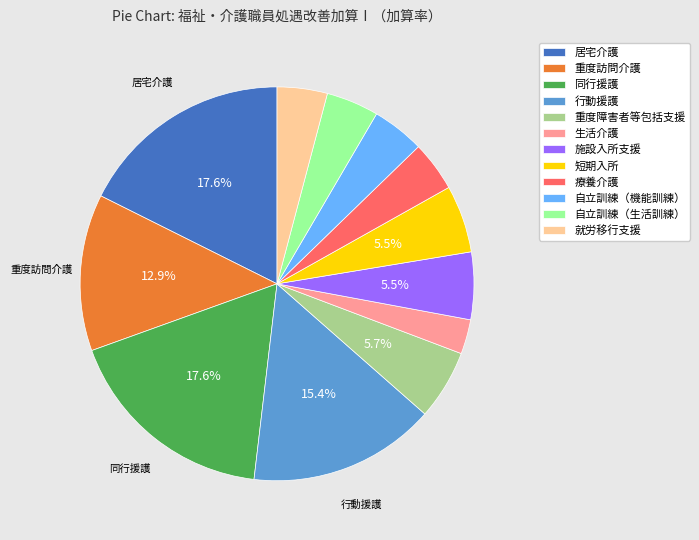

To the nearest percent, what portion does 自立訓練（機能訓練） represent?

4%